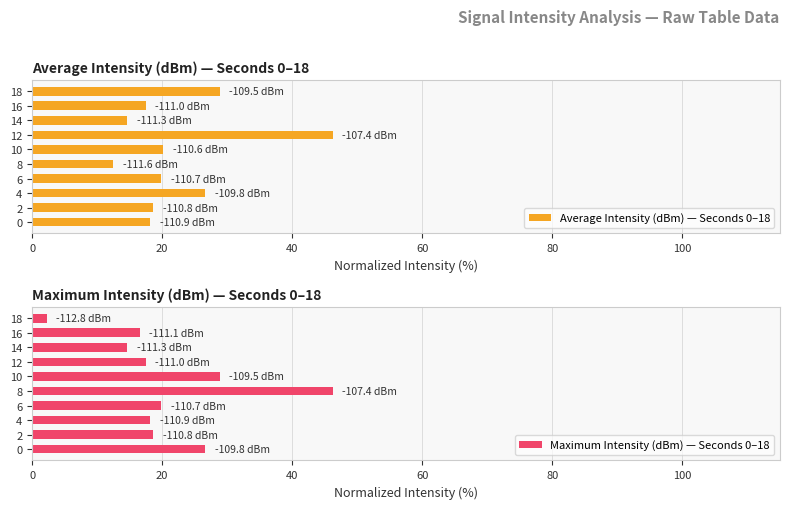

Is it true that Maximum Intensity (dBm) — Seconds 0–18 equals 33.0 at 6?

False